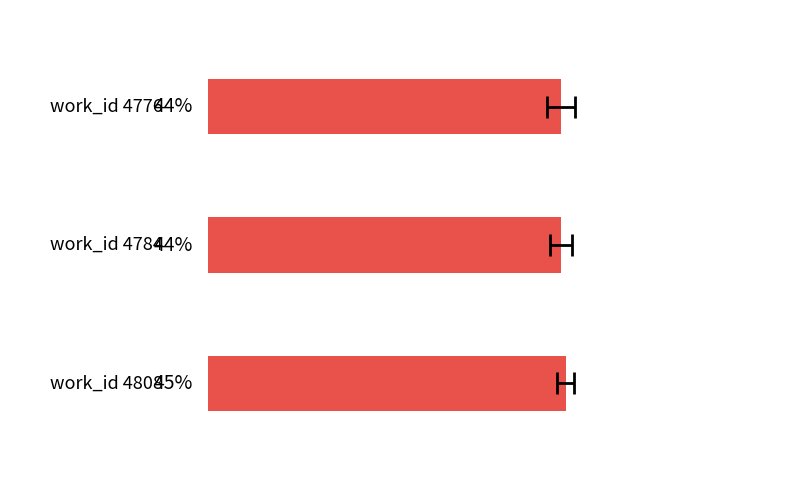

What is the sum of the values at 1 and 0?

88.8